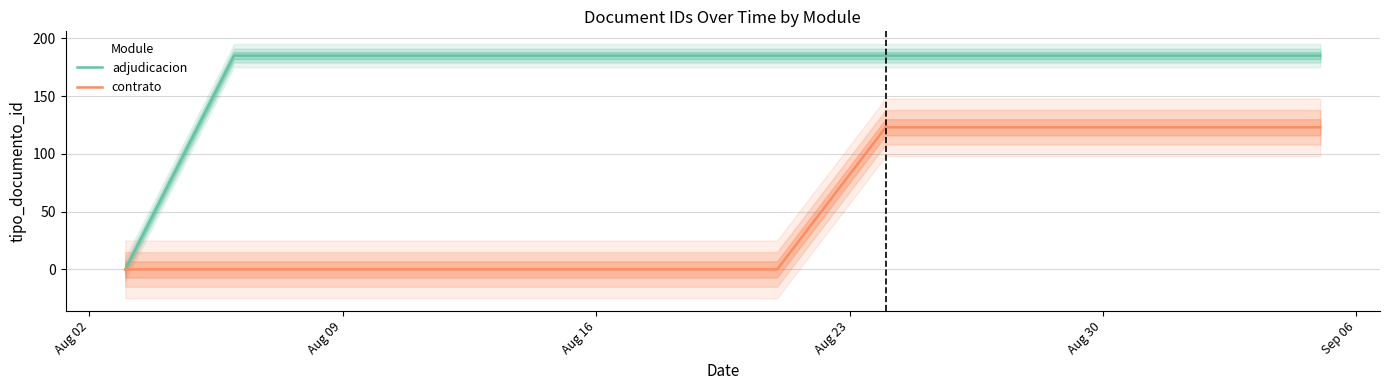

At how many categories does at least one series exceed 171?

11